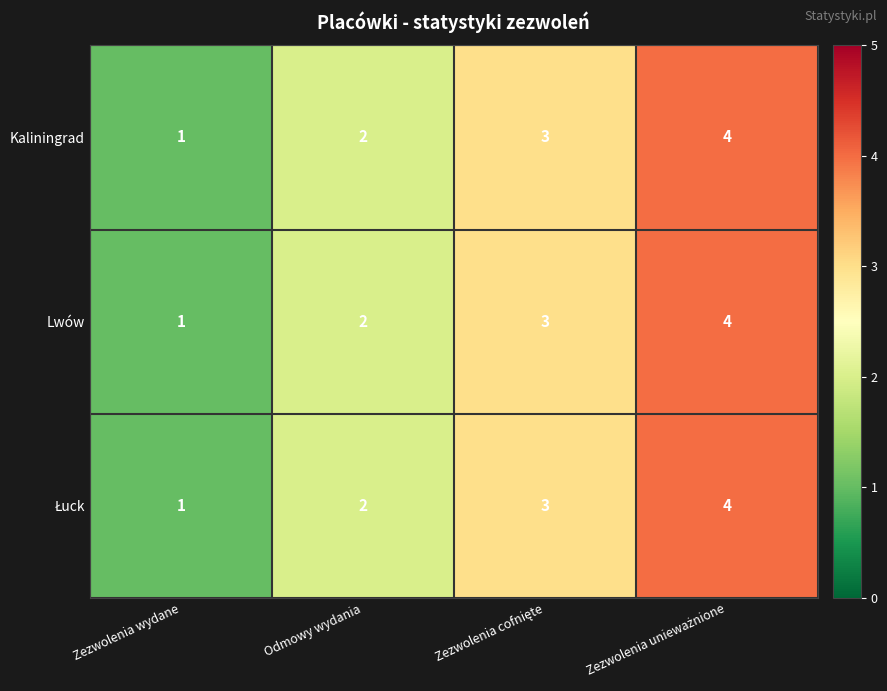

How many series are shown in this chart?

3